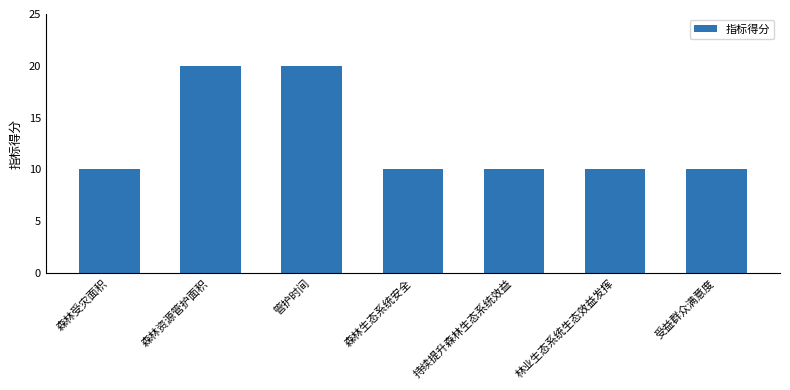

What is the maximum value shown in the chart?

20